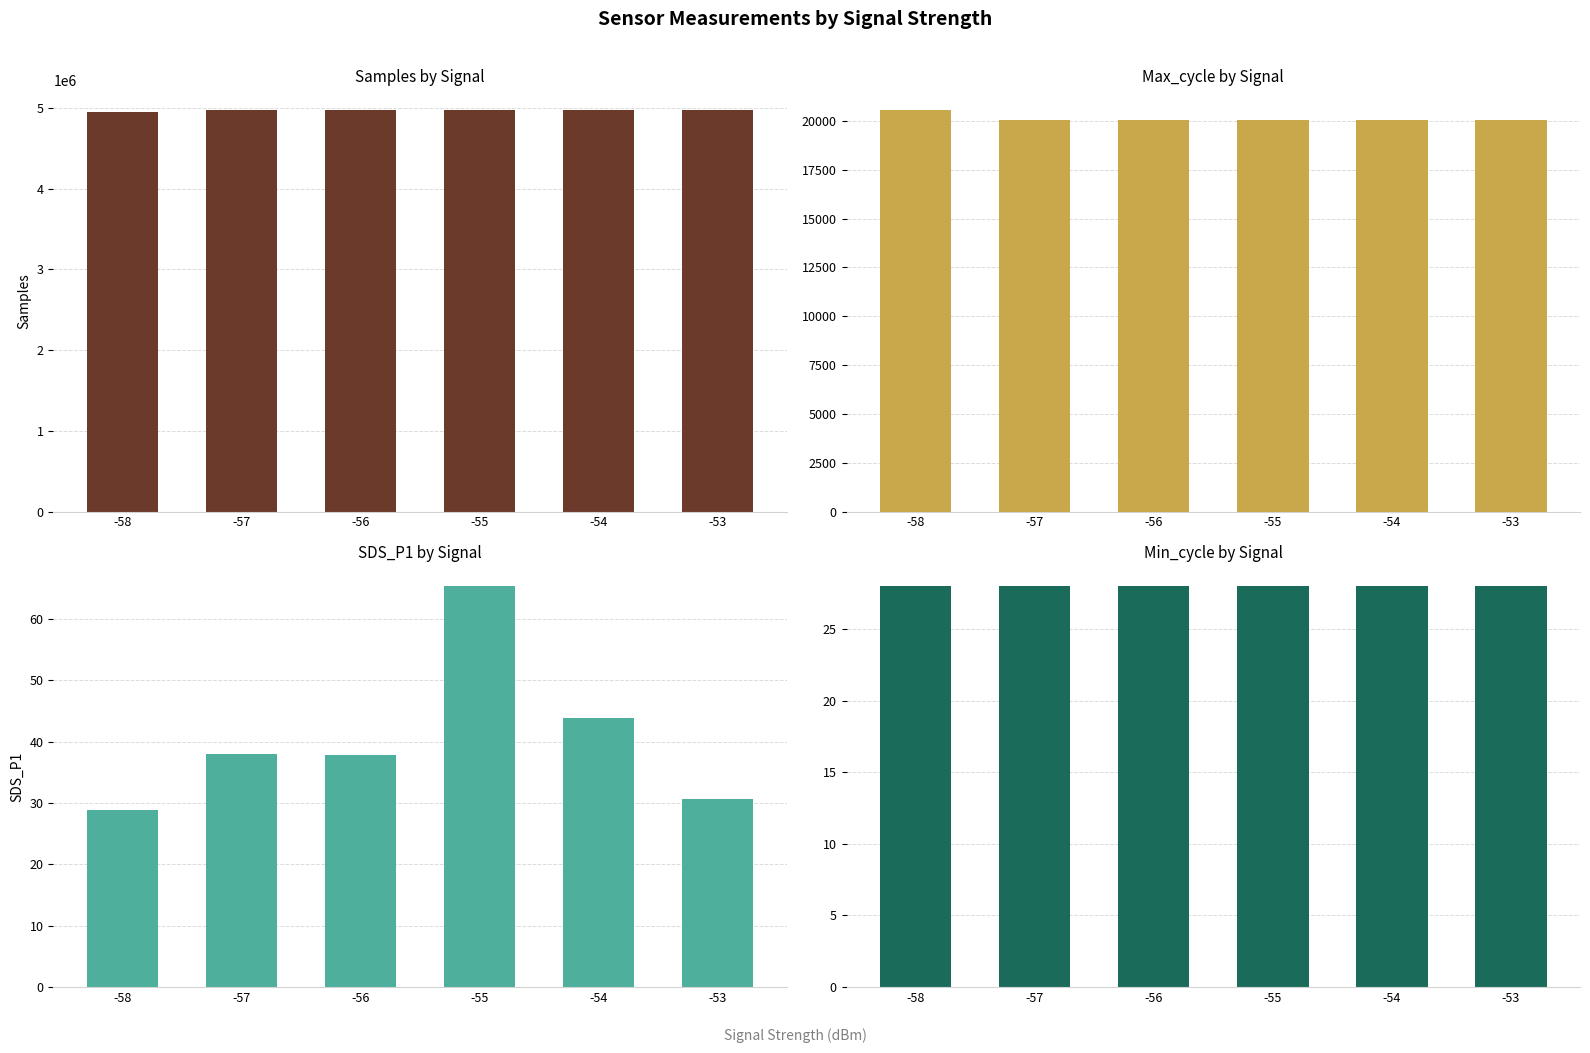

Rank the series at -53 from lowest to highest value.

Min_cycle, SDS_P1, Max_cycle, Samples